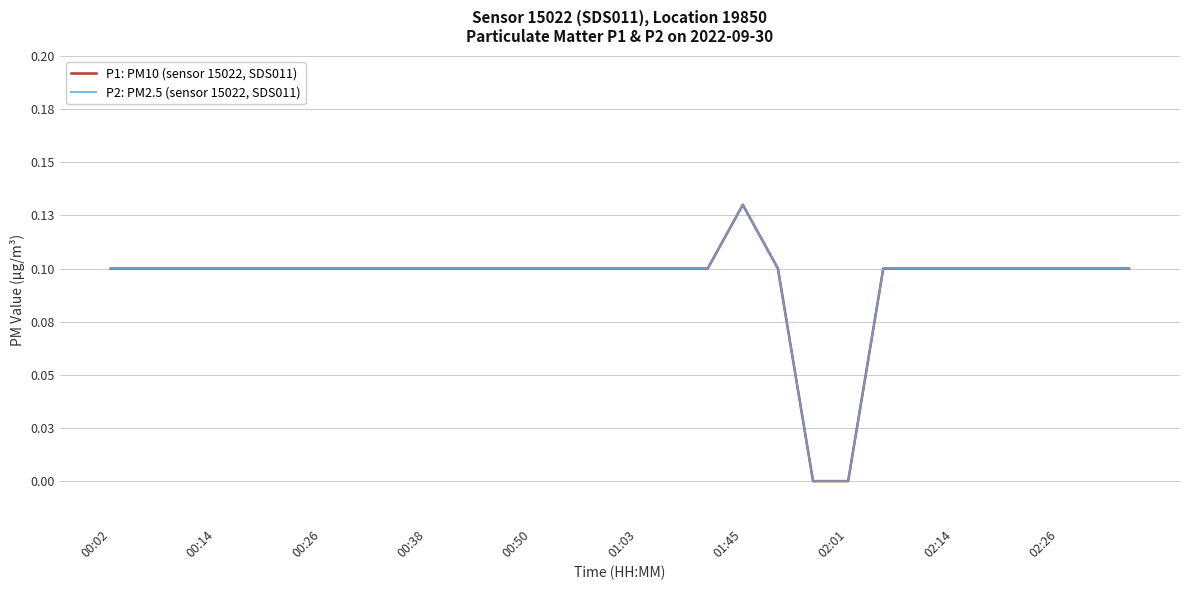

Which series has the widest spread of values?

P1: PM10 (sensor 15022, SDS011)